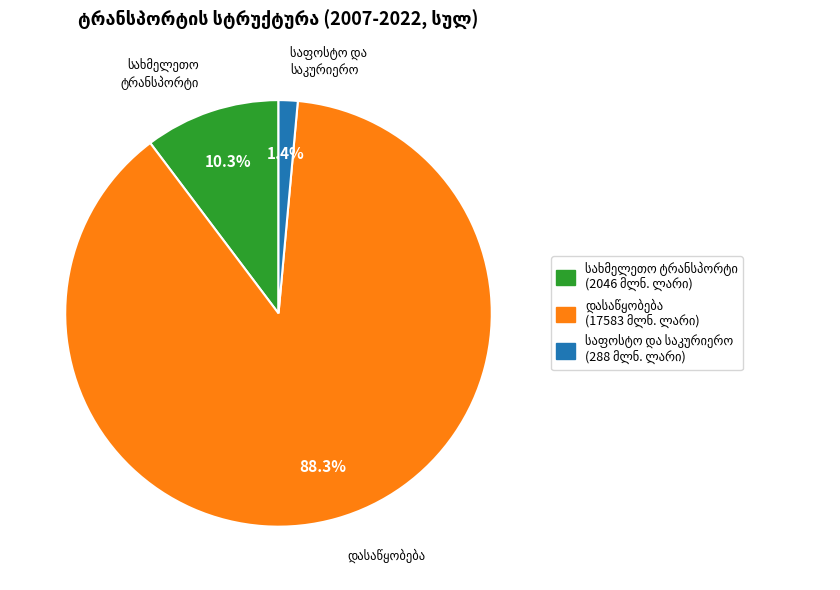

Does any single category account for the majority?

Yes